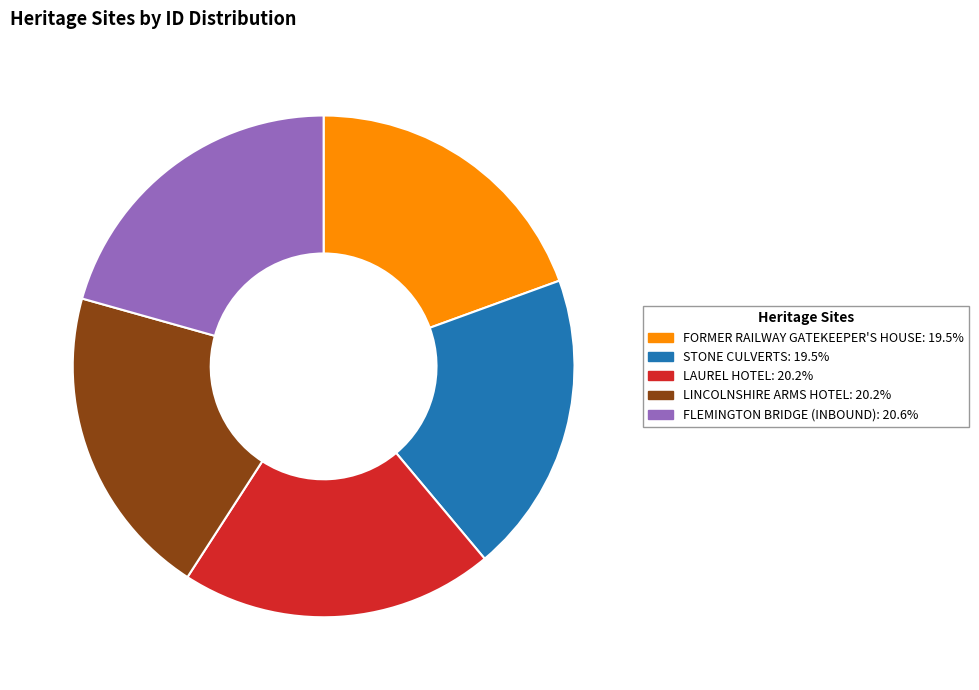

What is the ratio of the value at FORMER RAILWAY GATEKEEPER'S HOUSE to the value at LAUREL HOTEL?

1.0